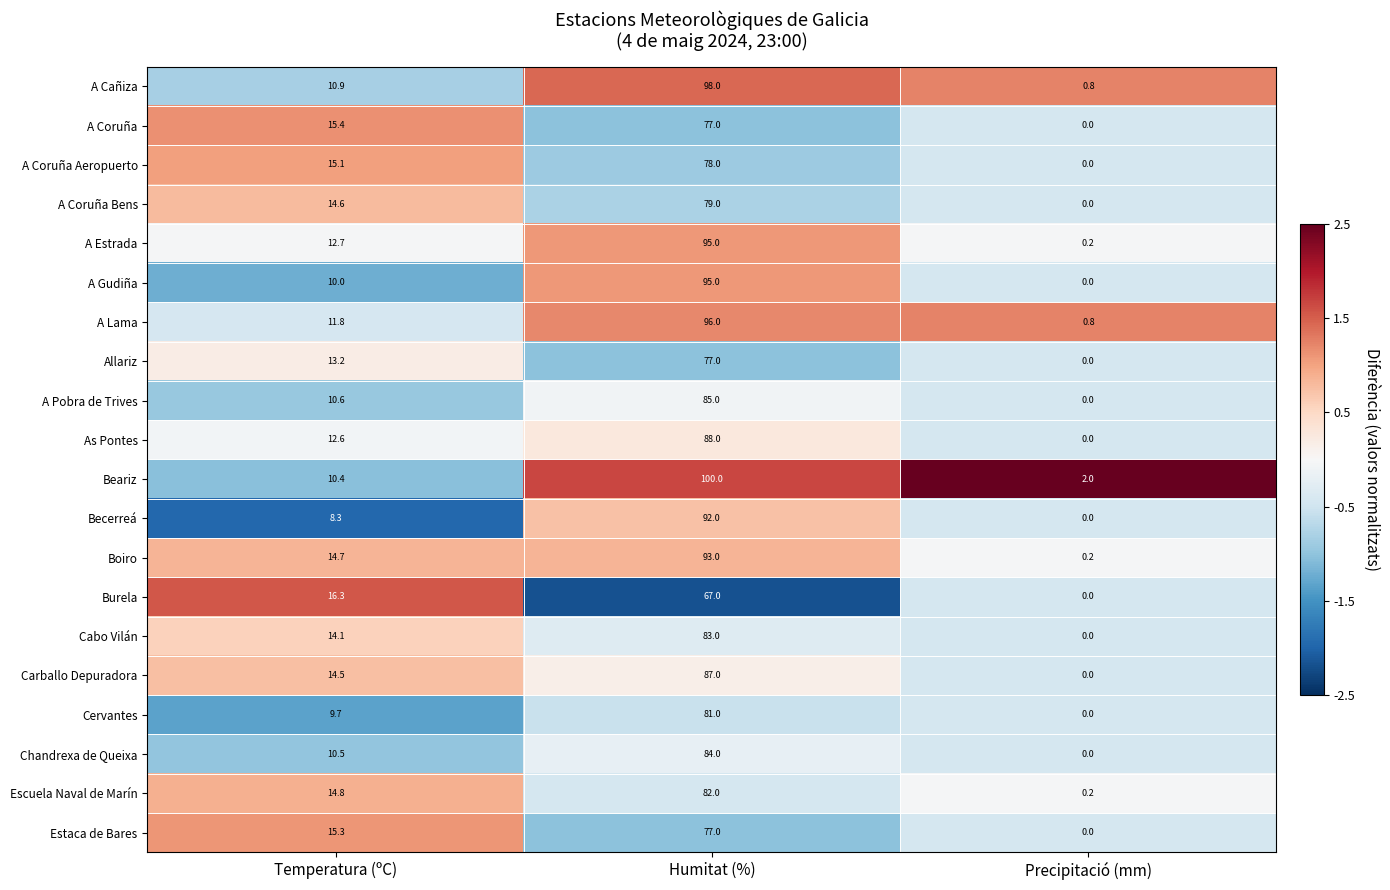

What is the spread (max minus min) of values at Temperatura (ºC)?

8.0